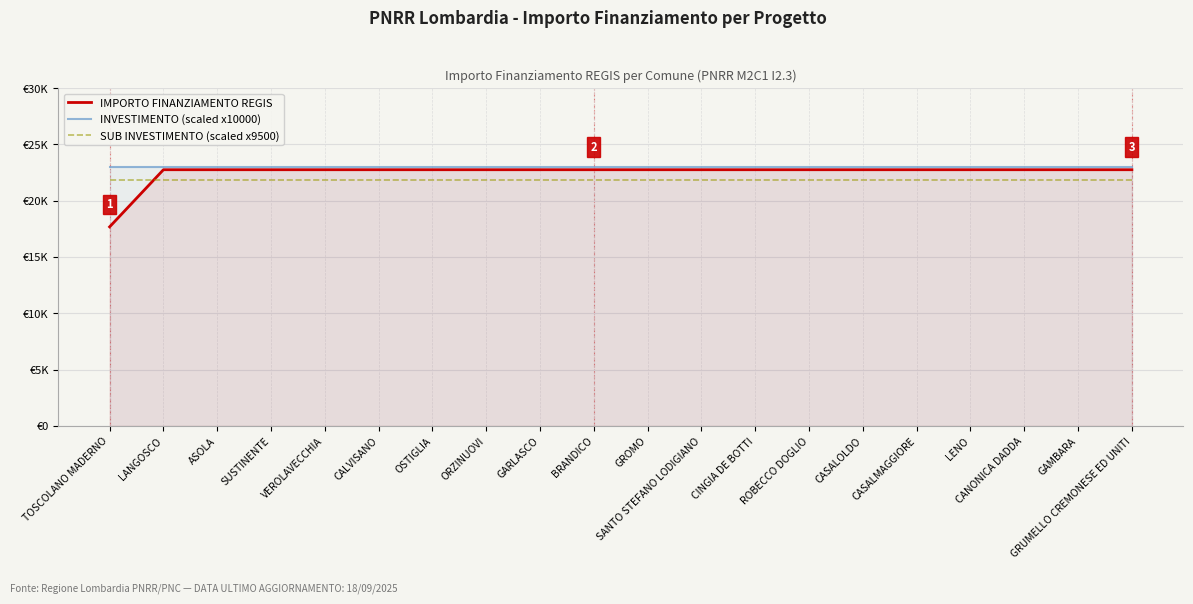

What is the minimum value for INVESTIMENTO (scaled x10000)?

23000.0